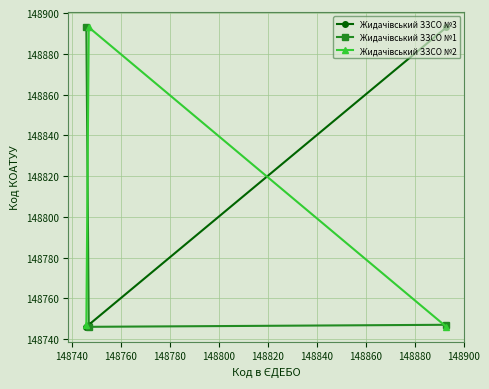

At how many categories does at least one series exceed 148883?

3